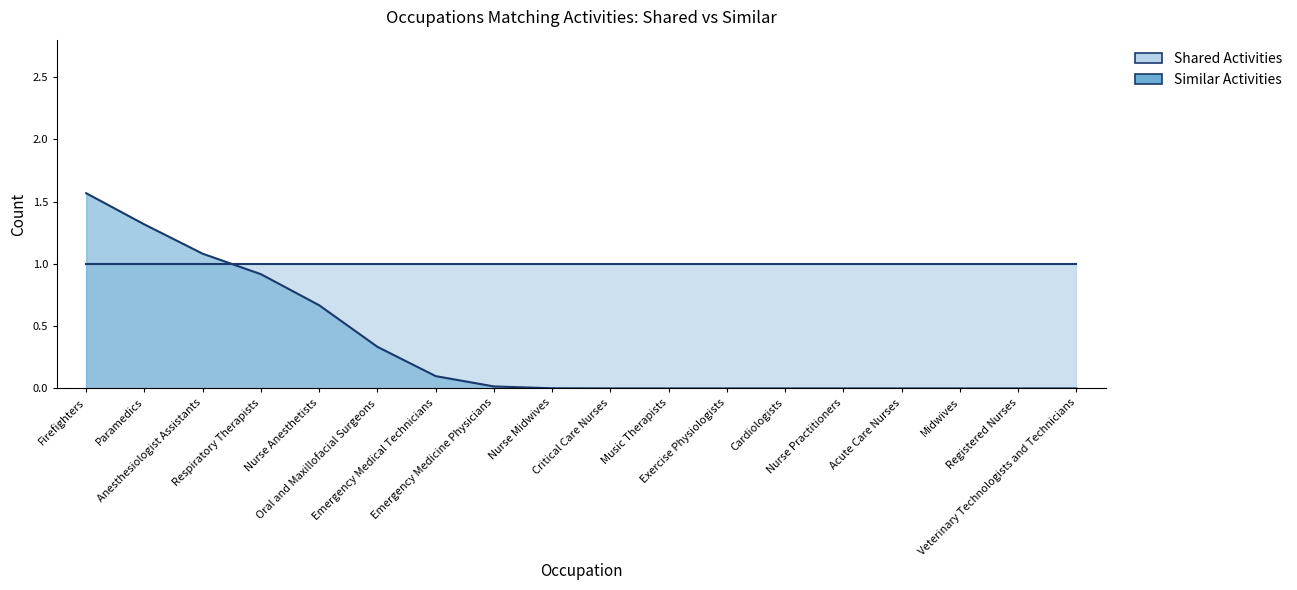

The value of Shared Activities at Exercise Physiologists is 0. True or false?

False